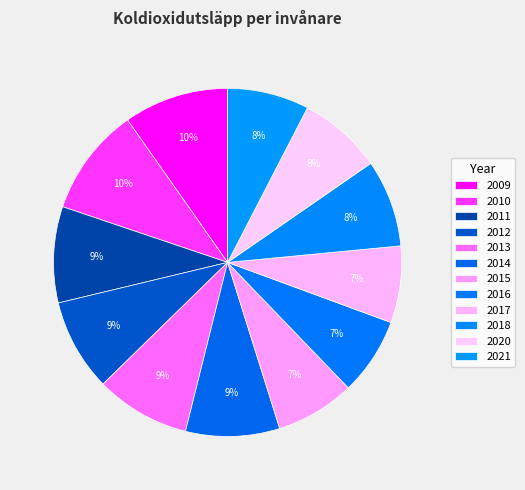

To the nearest percent, what is the combined percentage of 2014 and 2020?

17%